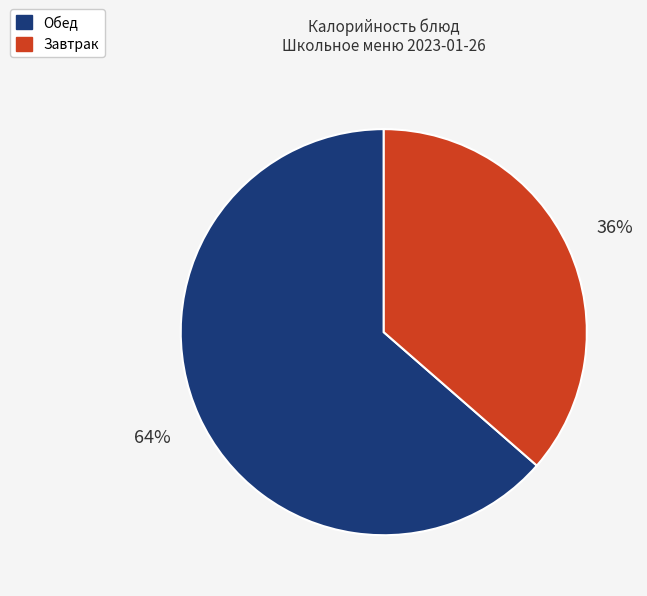

How many segments does this pie chart have?

2